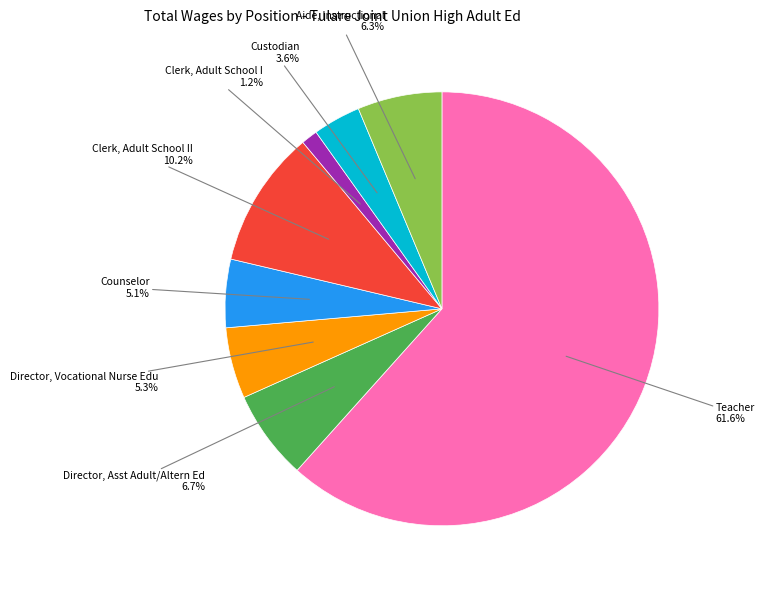

Does any single category account for the majority?

Yes